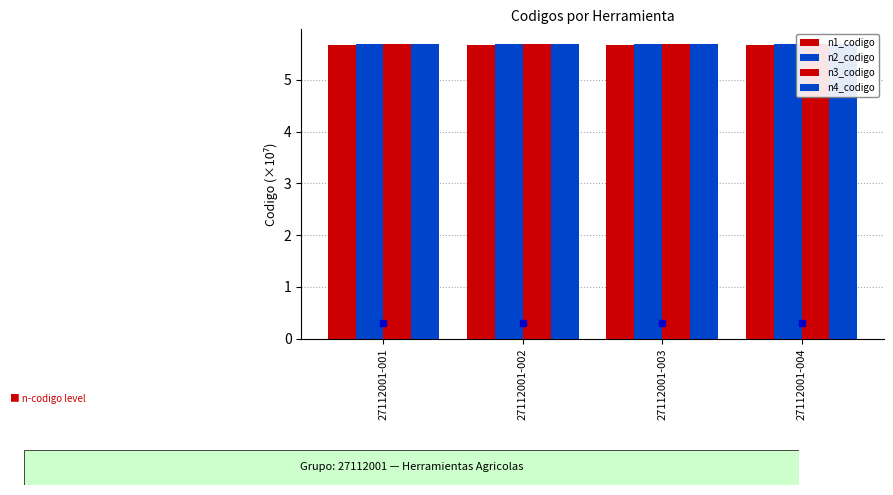

What is the average value of the n4_codigo series?

5.7